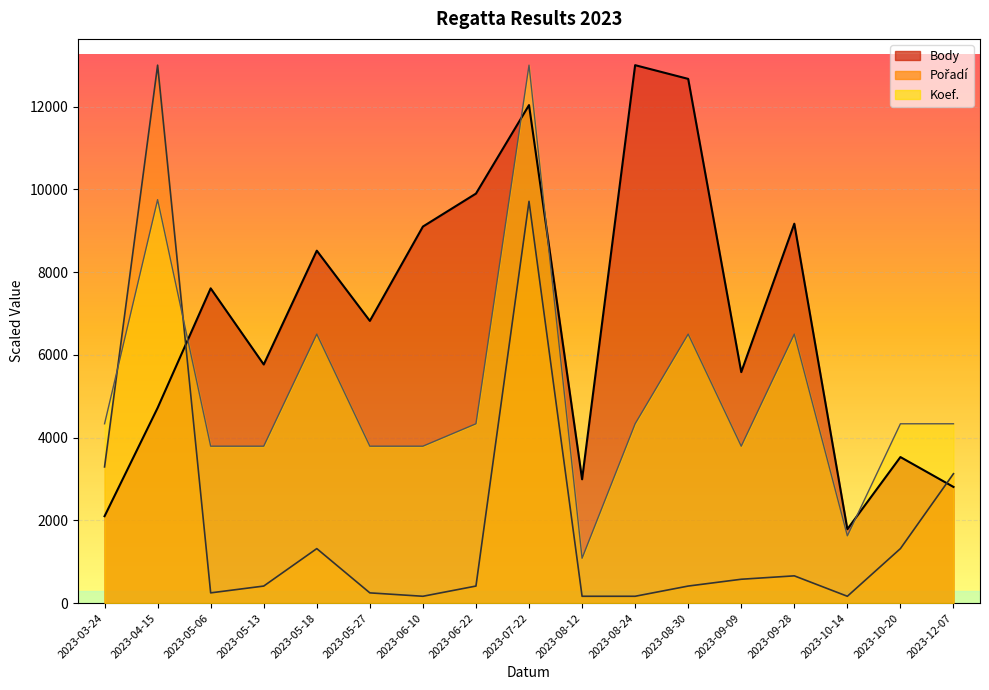

How many interior local peaks does the Koef. series have?

5